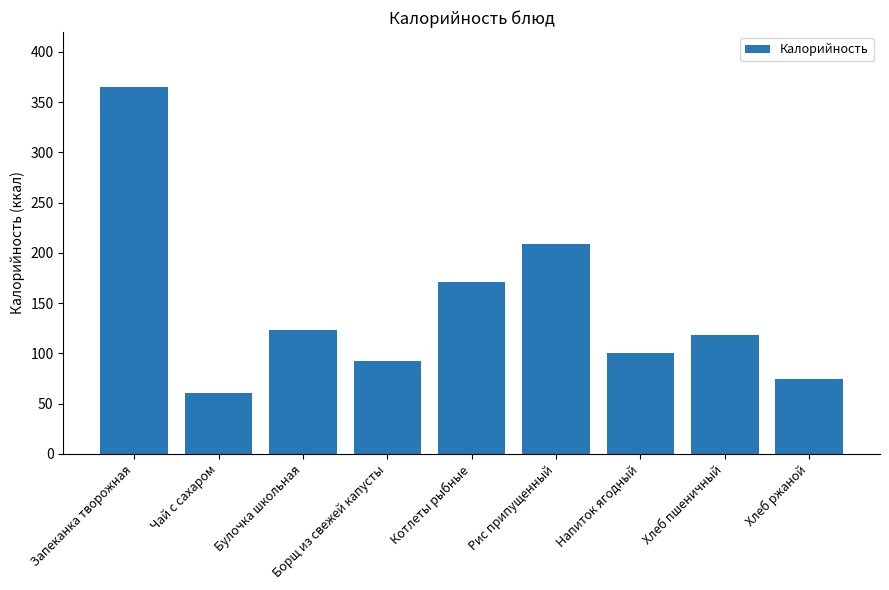

True or false: the data shows 45 at Хлеб ржаной.

False